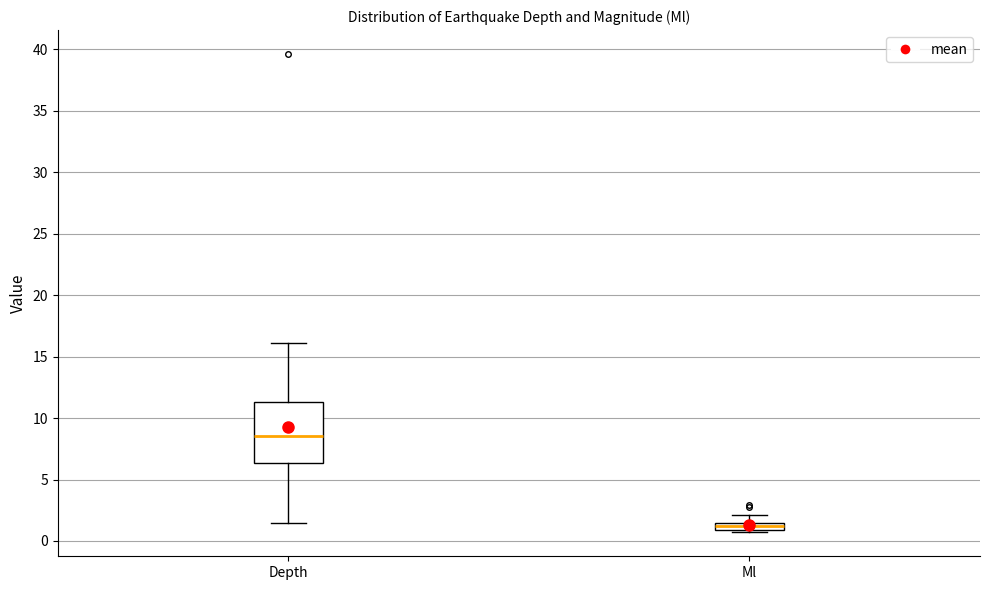

Which box has the highest median line?

Depth